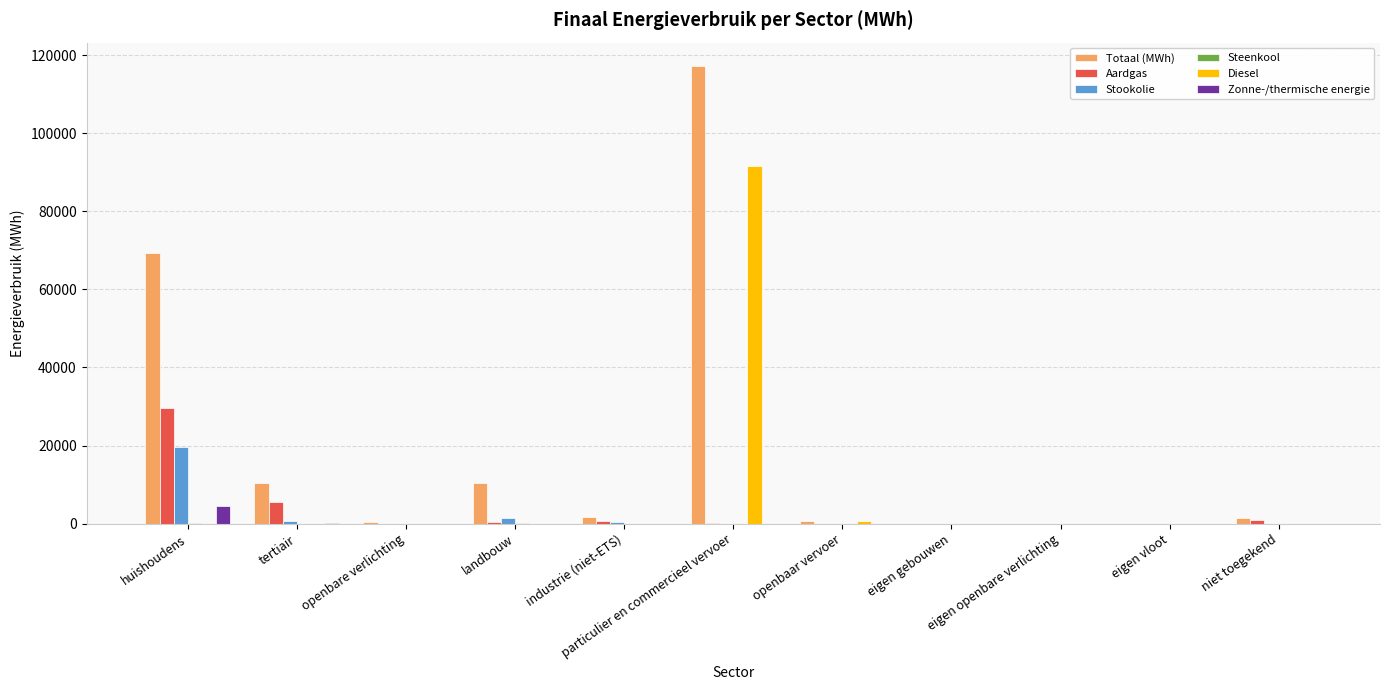

What value does the Totaal (MWh) series have at tertiair?

10337.6